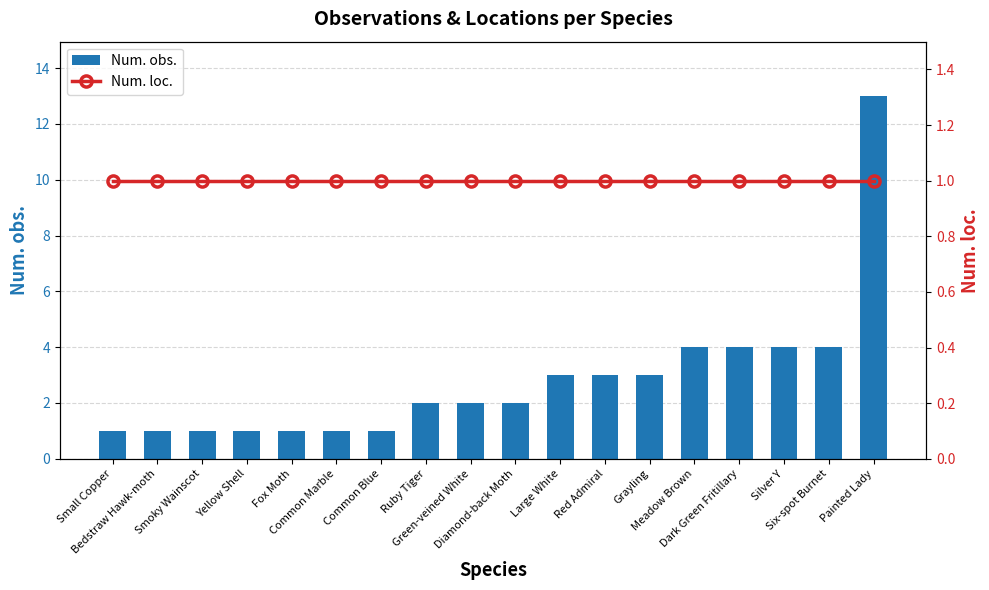

Reading left to right, list all the values displayed in this chart.

Num. obs.: 1	1	1	1	1	1	1	2	2	2	3	3	3	4	4	4	4	13
Num. loc.: 1	1	1	1	1	1	1	1	1	1	1	1	1	1	1	1	1	1